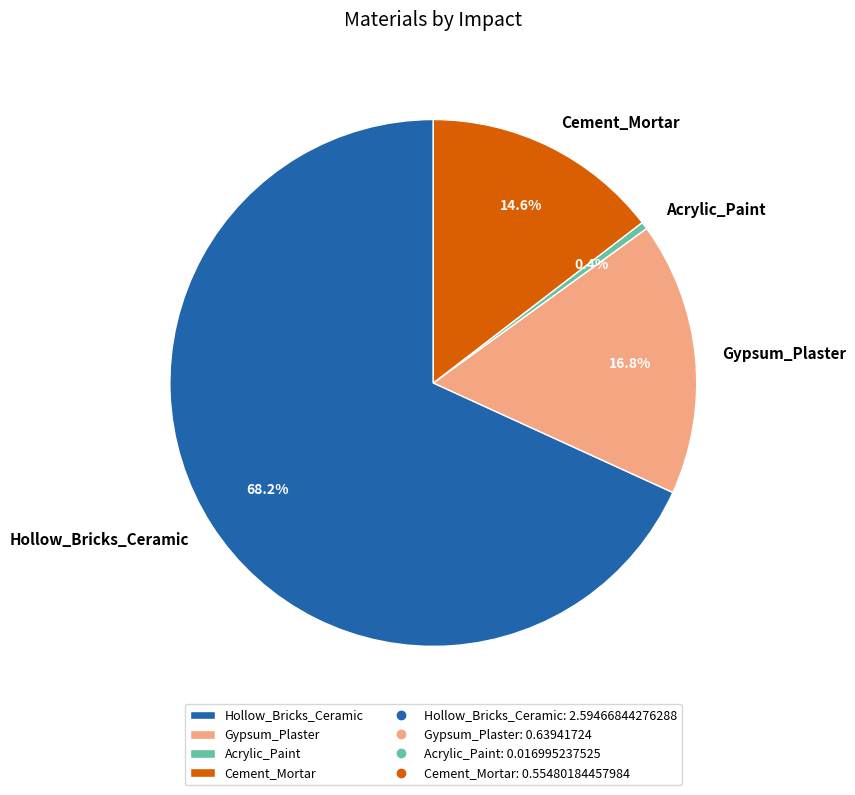

To the nearest percent, what is the combined percentage of Acrylic_Paint and Hollow_Bricks_Ceramic?

69%